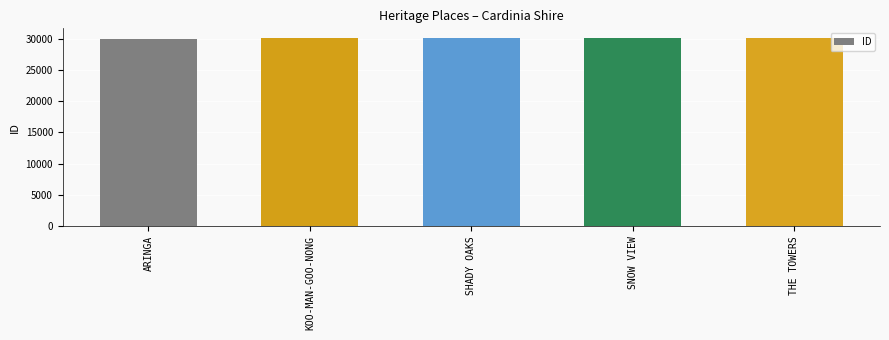

Does the chart contain any negative values?

No